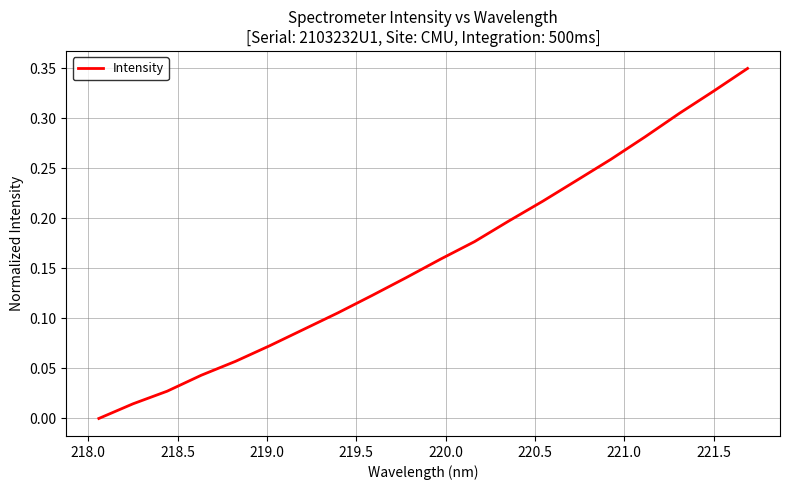

True or false: there are more than 1 points higher than both neighbors.

False